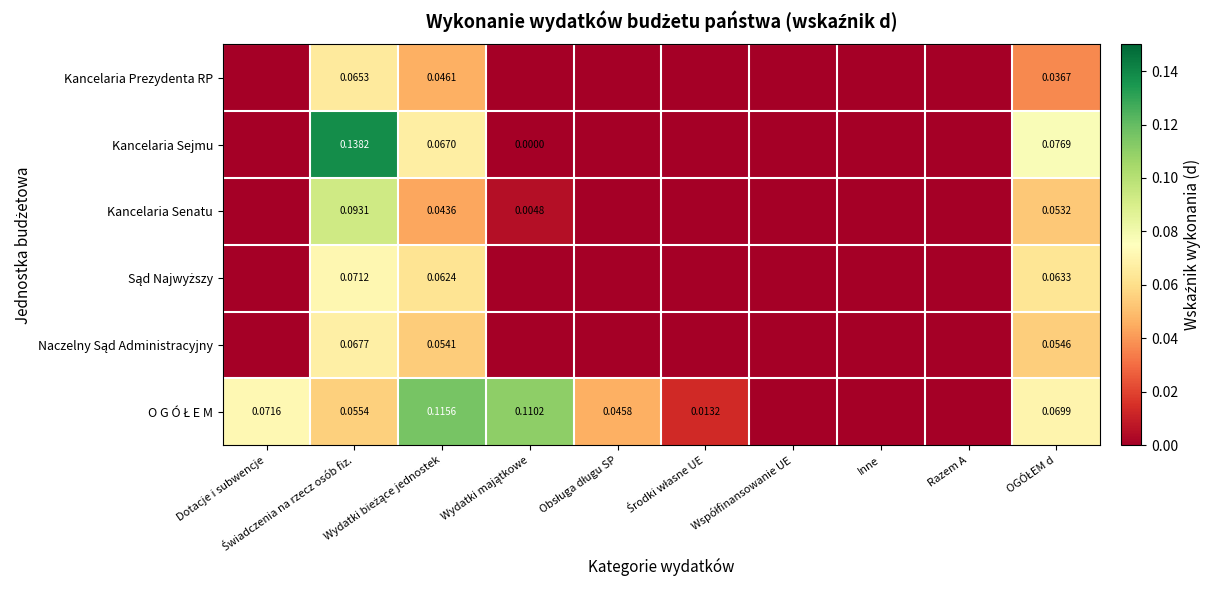

Count the number of data series in this chart.

6